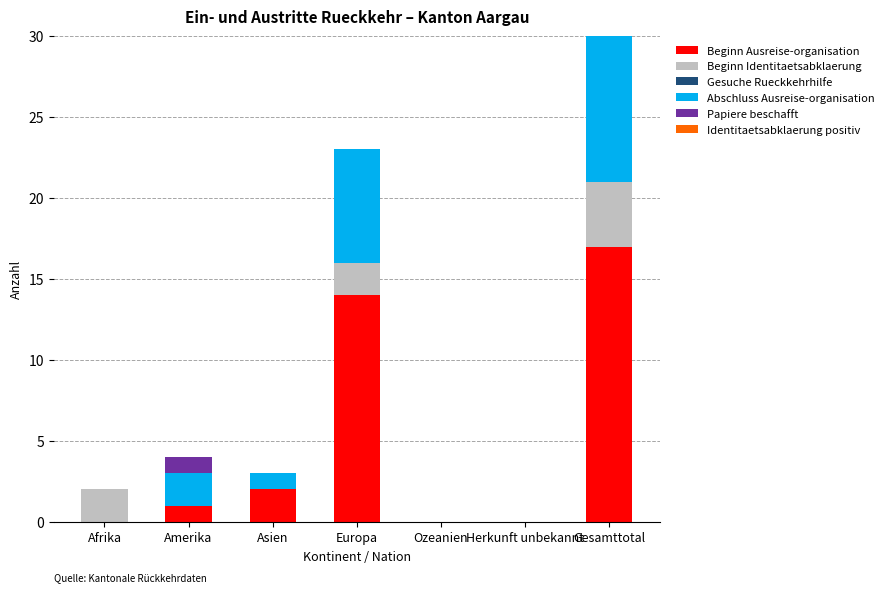

How many bars are there in total?

42